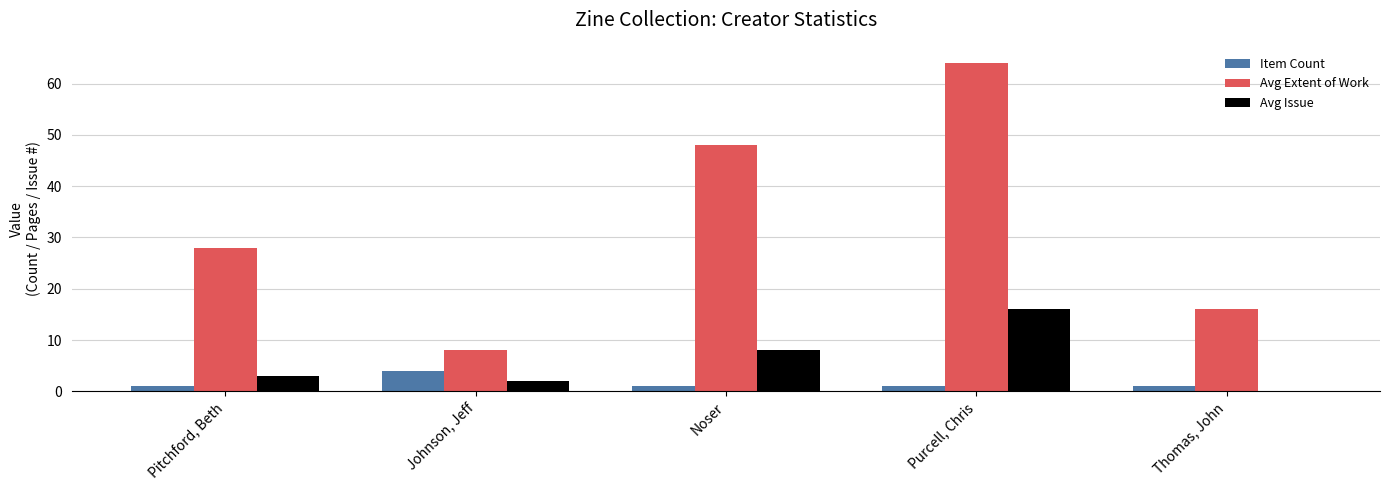

How many Avg Extent of Work values are between 16 and 48?

3